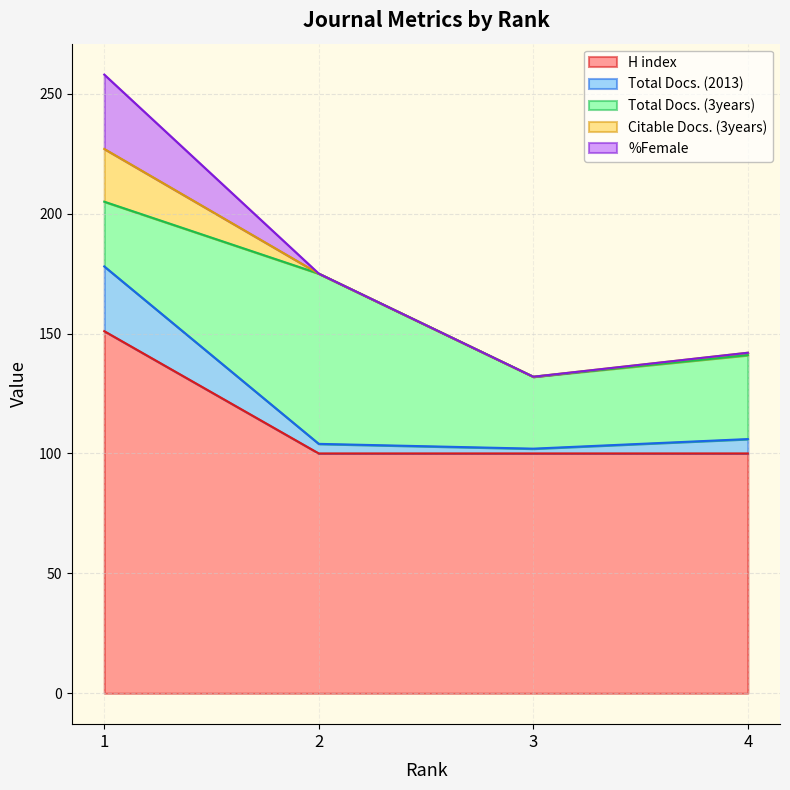

Reading left to right, list all the values displayed in this chart.

H index: 151	100	100	100
Total Docs. (2013): 27	4	2	6
Total Docs. (3years): 27	71	30	35
Citable Docs. (3years): 22	0	0	1
%Female: 31	0	0	0